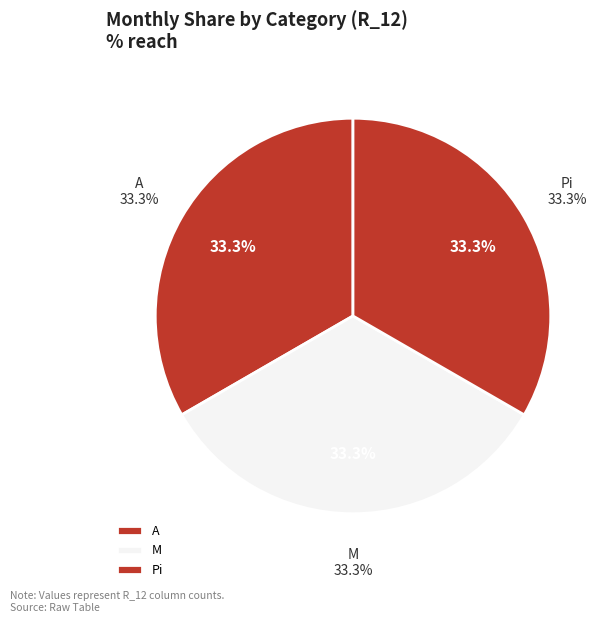

Which slice is the largest?

A